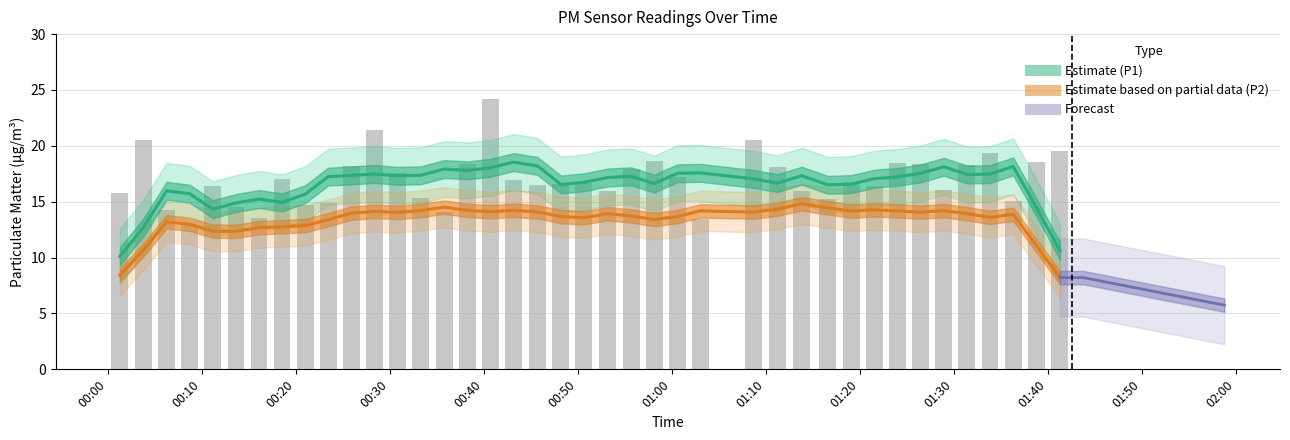

What is the greatest value displayed?

24.2